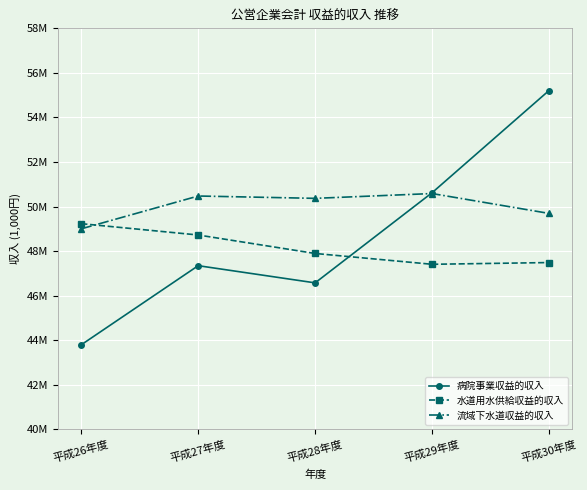

Between which two adjacent categories do 水道用水供給収益的収入 and 流域下水道収益的収入 first intersect?

平成26年度 and 平成27年度